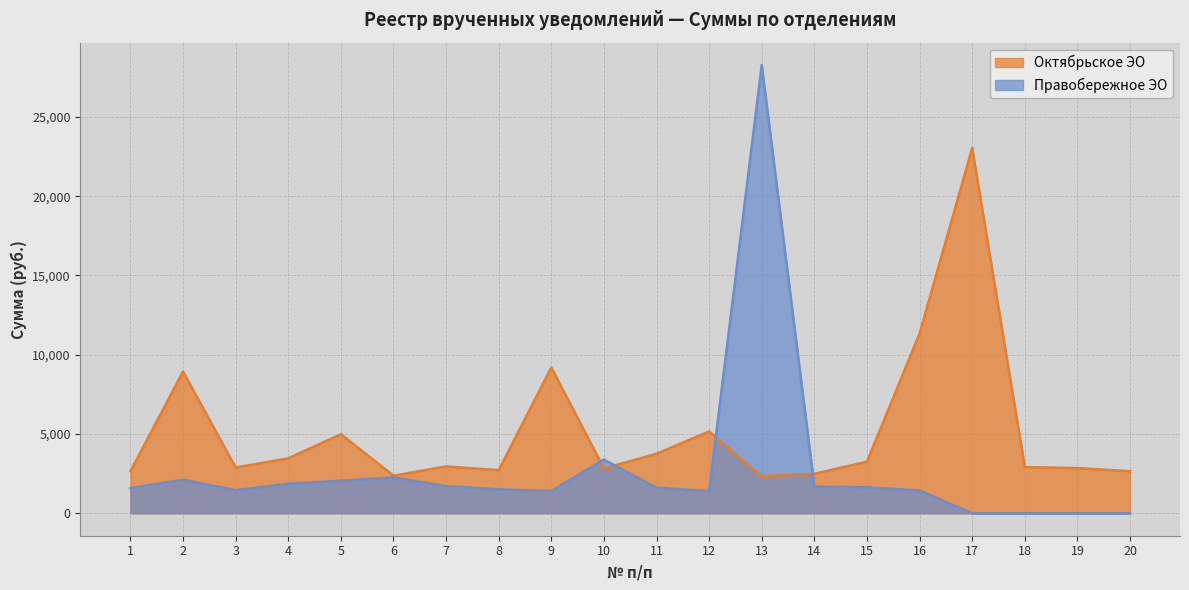

In Правобережное ЭО, how many points are lower than both neighbors (excluding endpoints)?

3